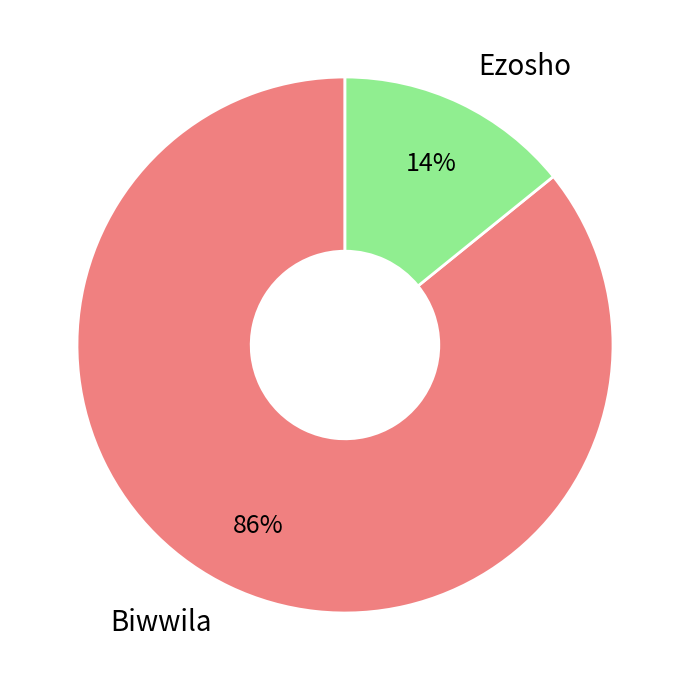

To the nearest percent, what is the difference between the largest and smallest slice percentages?

72%